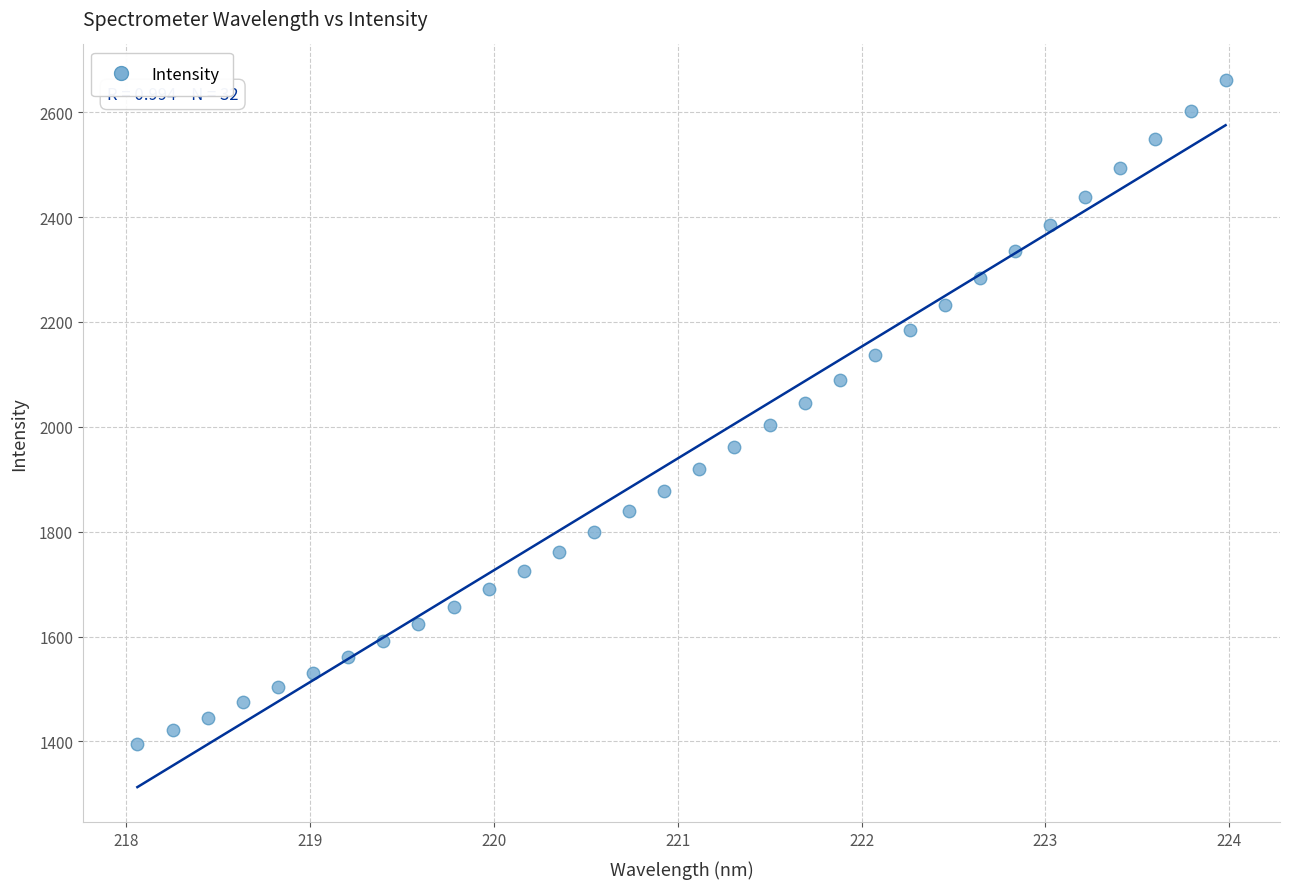

What is the range of Y values (max minus min)?

1266.7